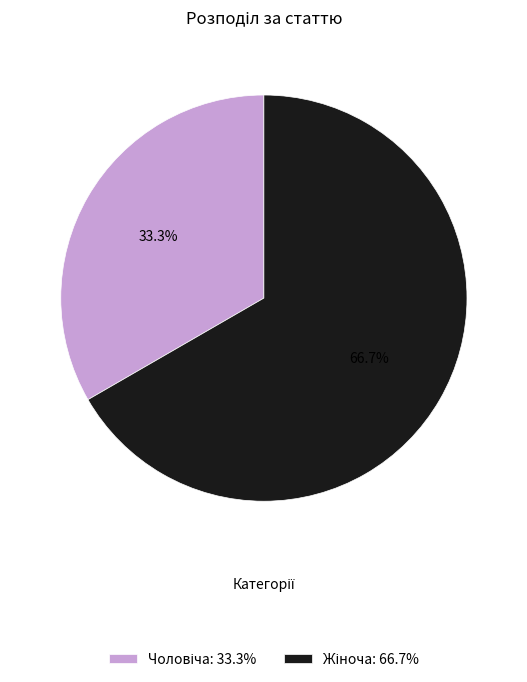

Does any single category account for the majority?

Yes